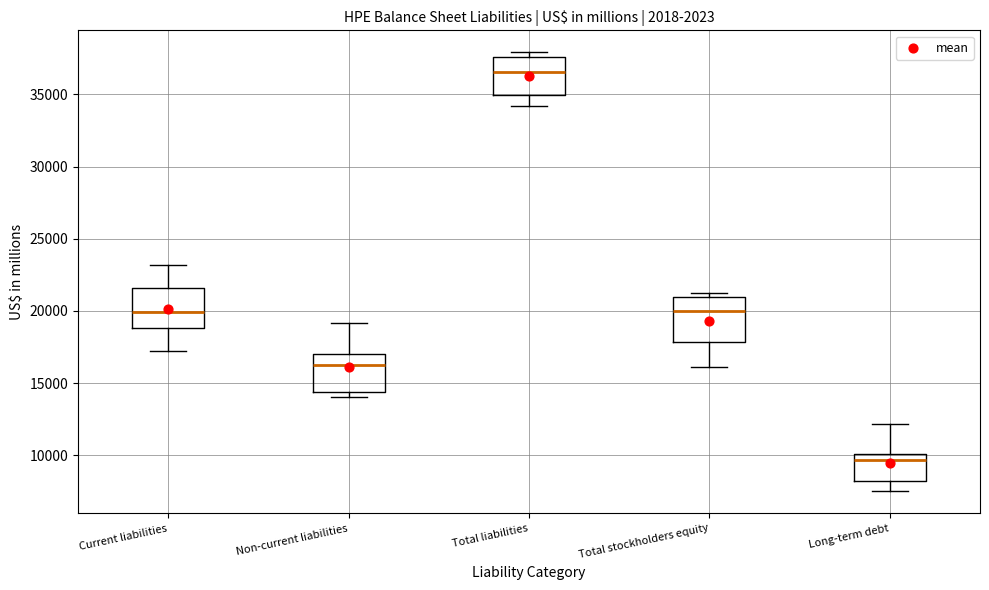

Which box's median line is the lowest?

Long-term debt